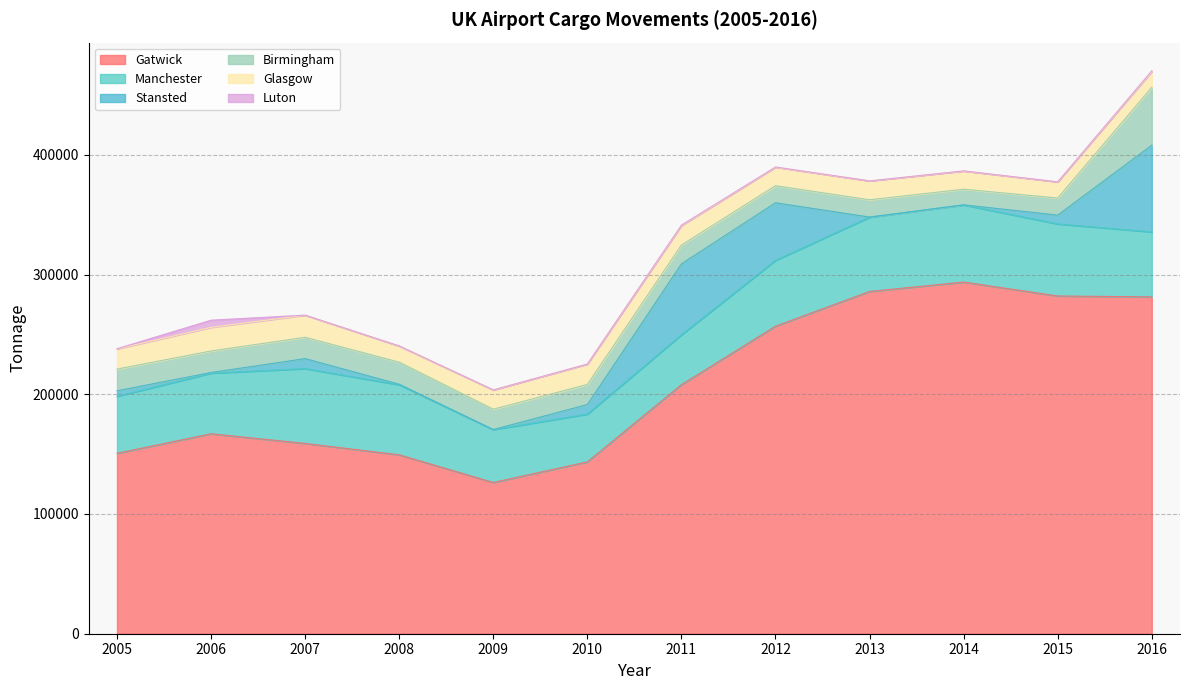

What is the total value across all series at 2016?

470184